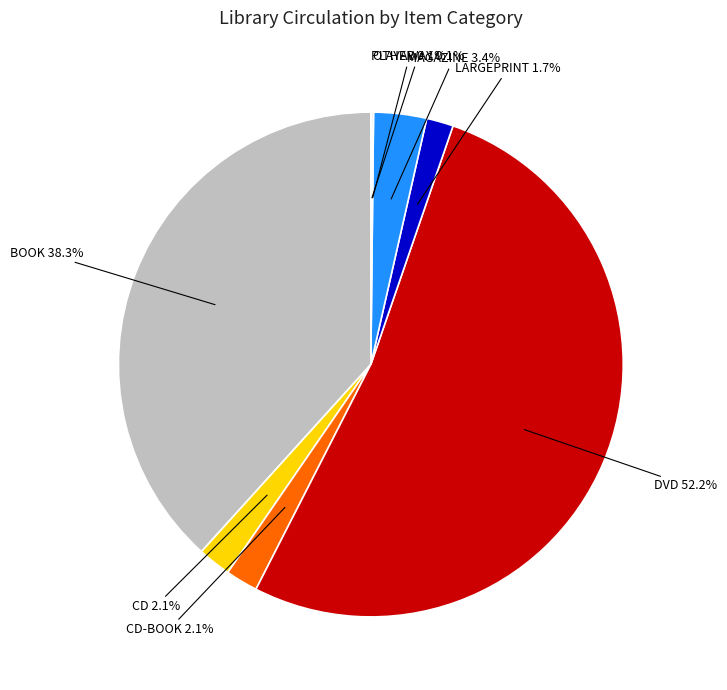

Approximately how many times larger is the value at LARGEPRINT compared to CD-BOOK?

0.8